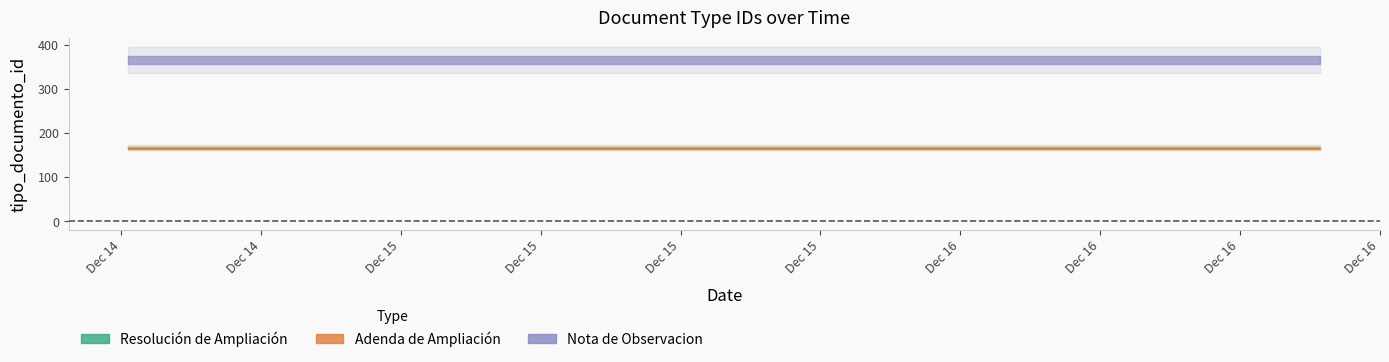

Count the number of categories in the chart.

3